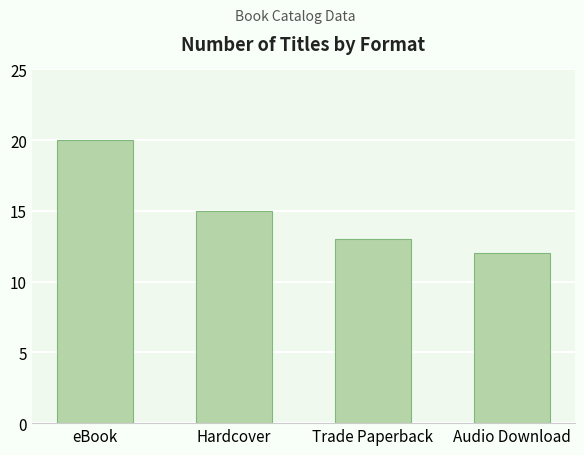

What is the difference between the maximum and minimum values?

8